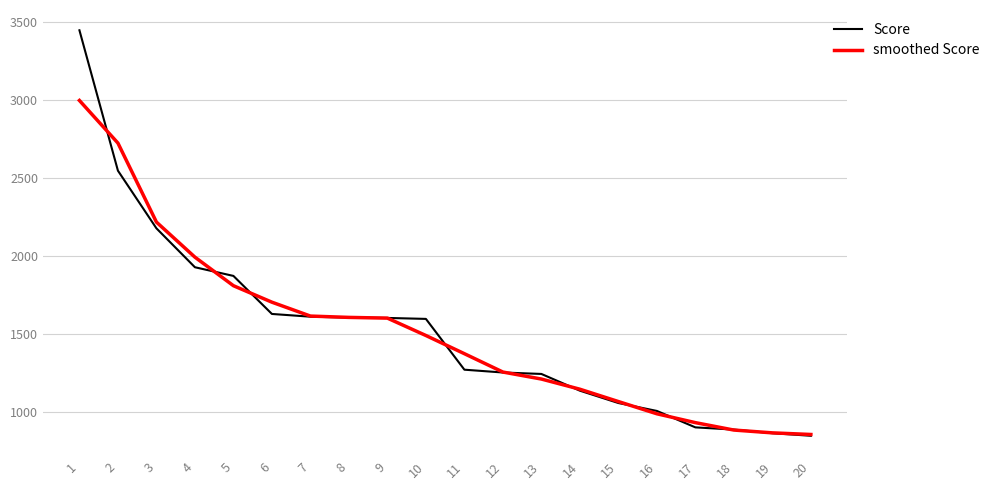

What is the average value of the Score series?

1526.7